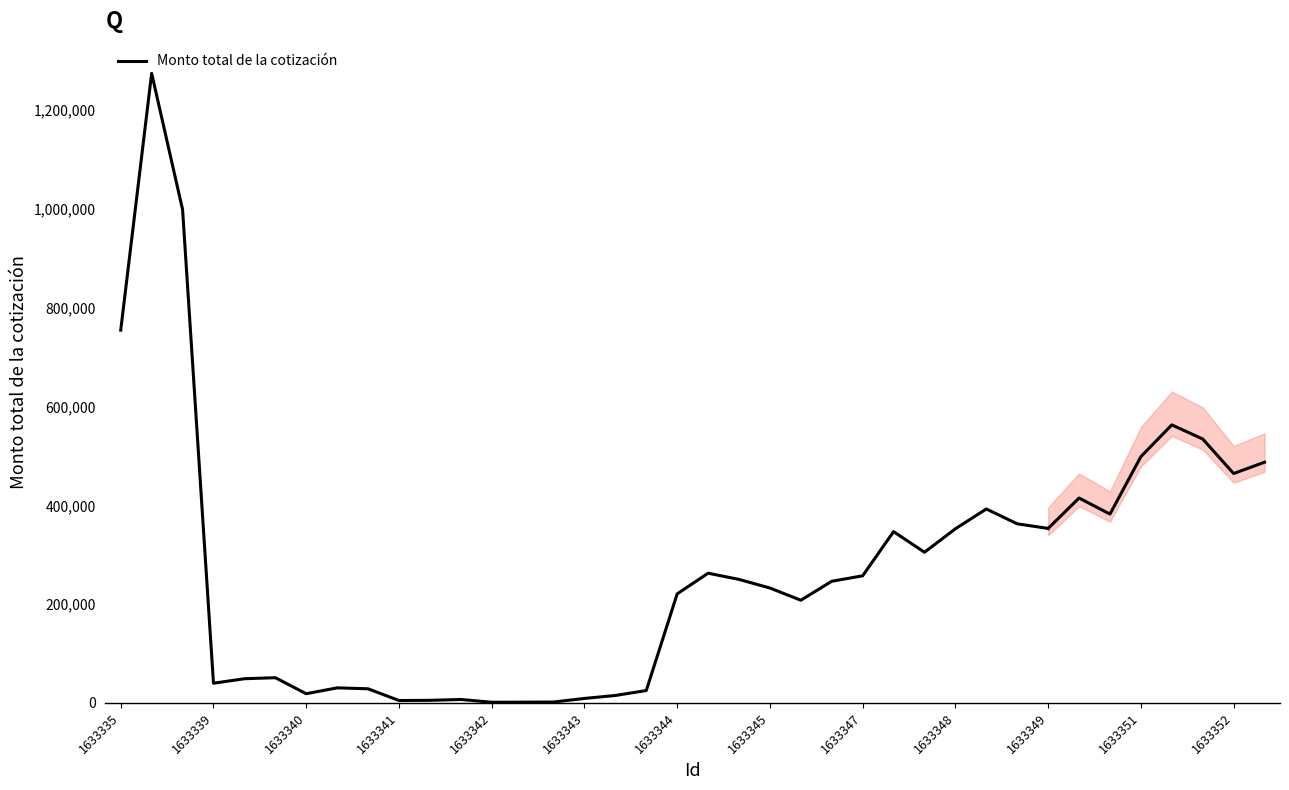

What position from the left is 1633348?

10